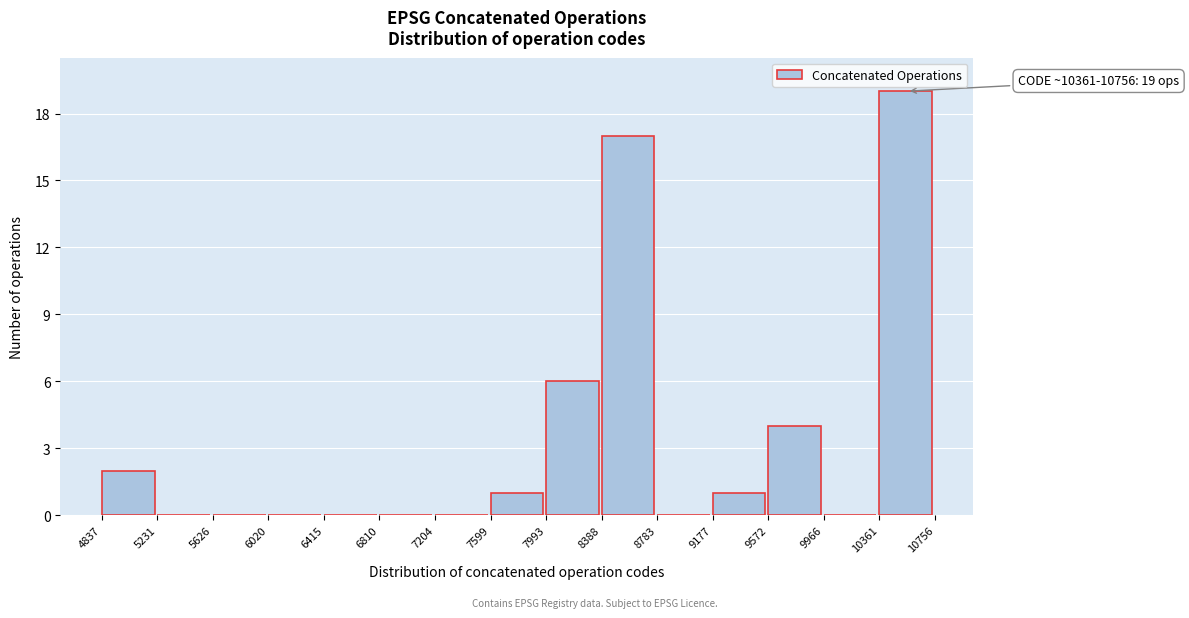

Which range on the x-axis has the tallest bar?

10361 to 10756